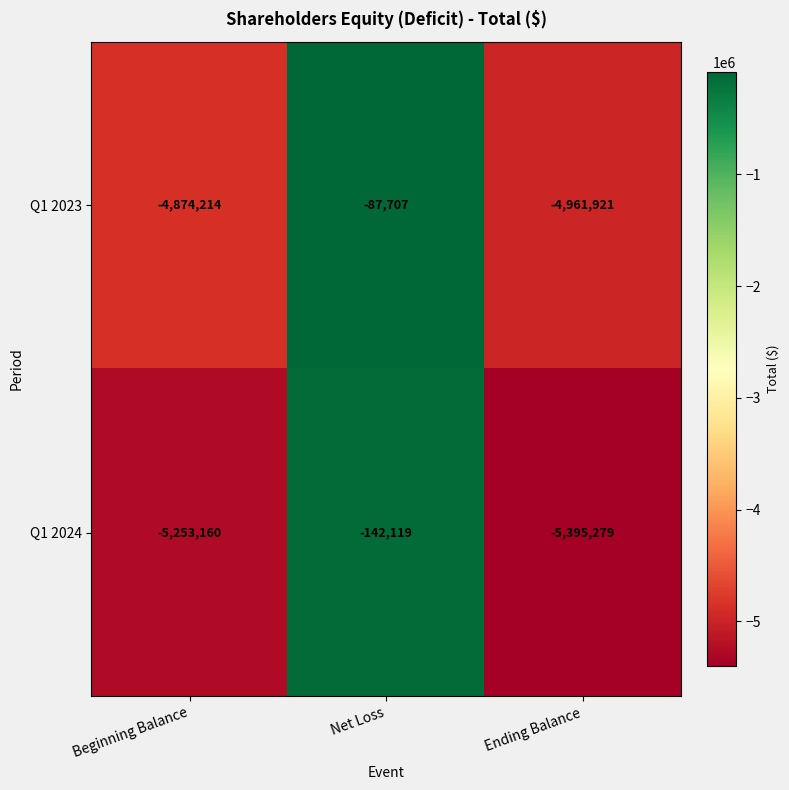

What is the difference between the second highest and minimum values in the Q1 2024 series?

142119